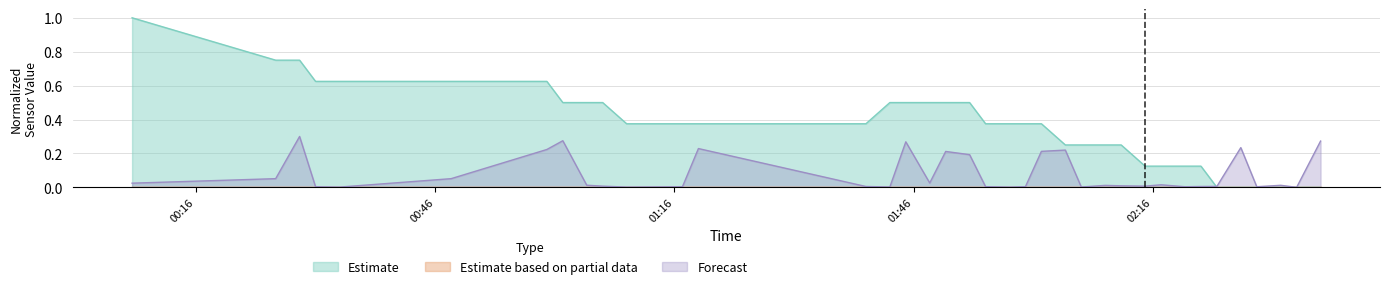

What position from the right is 2021/07/27 01:53?

19